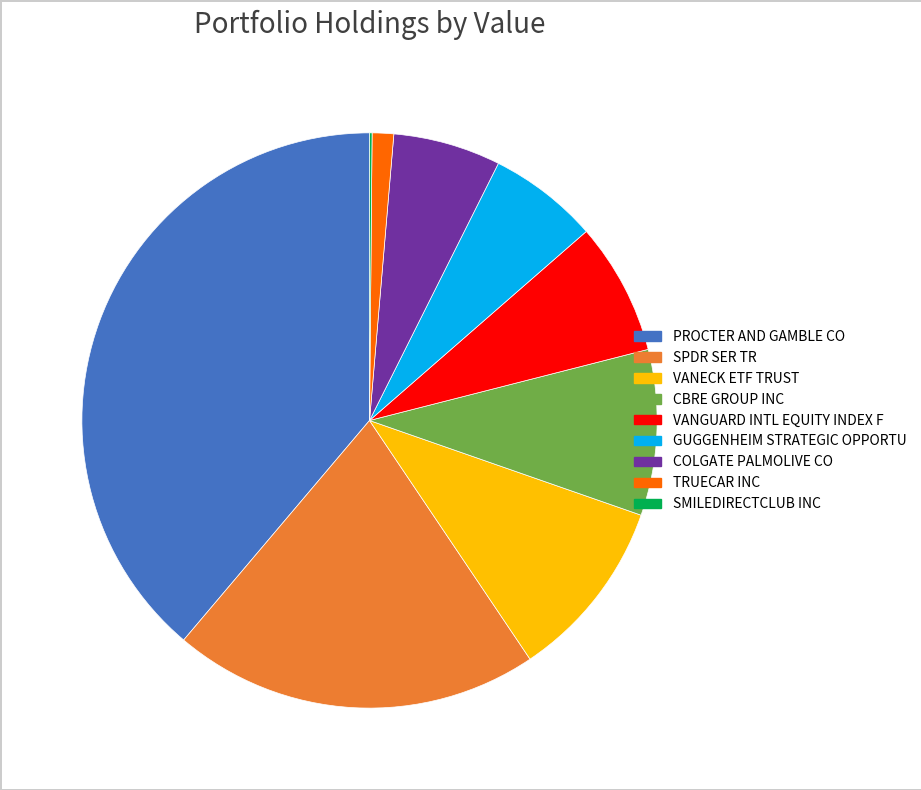

Between SPDR SER TR and VANECK ETF TRUST, which is larger?

SPDR SER TR